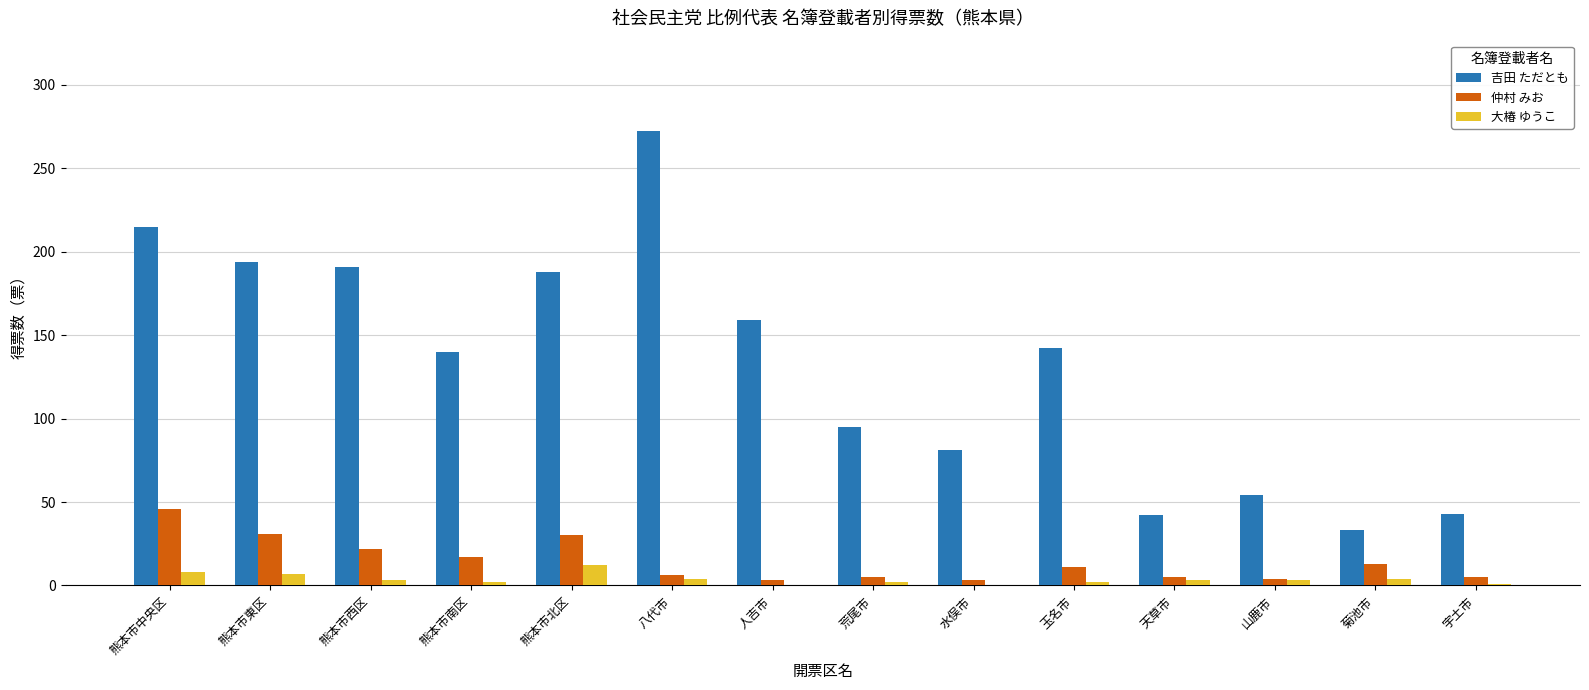

True or false: 大椿 ゆうこ has a value of 8 at 熊本市中央区.

True